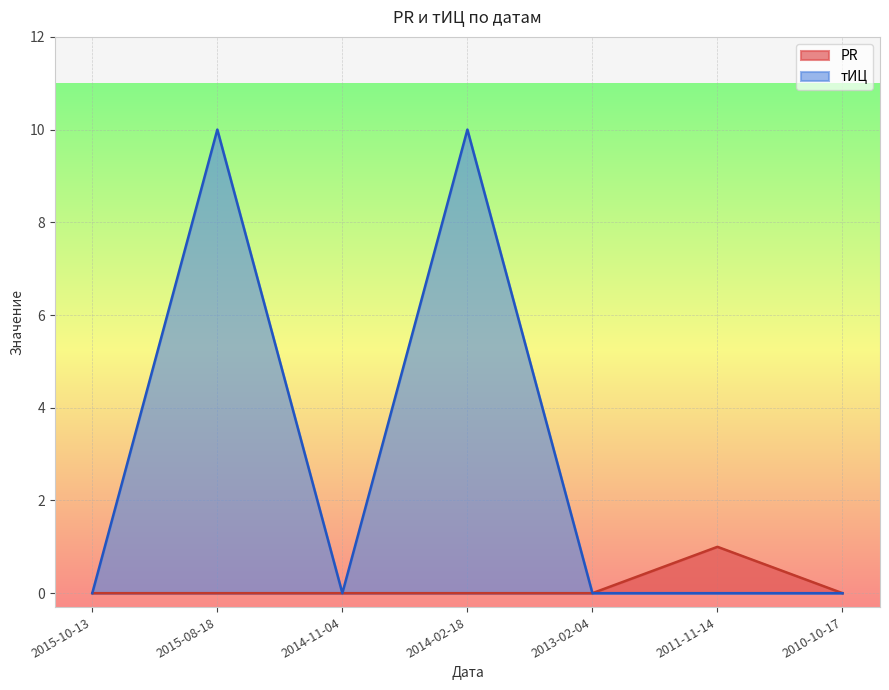

Rank the categories by тИЦ value from highest to lowest.

2015-08-18, 2014-02-18, 2015-10-13, 2014-11-04, 2013-02-04, 2011-11-14, 2010-10-17